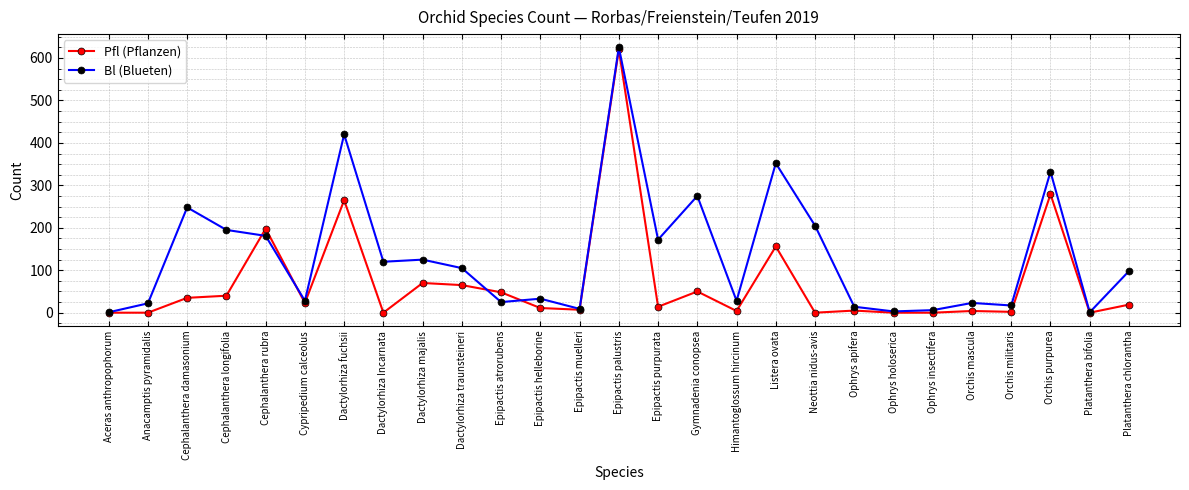

Between Dactylorhiza traunsteineri and Orchis mascula, which series saw the biggest shift?

Bl (Blueten)